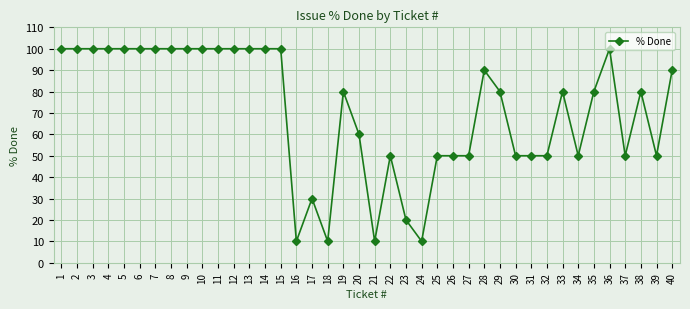

What is the value of the 26th point from the left?

50